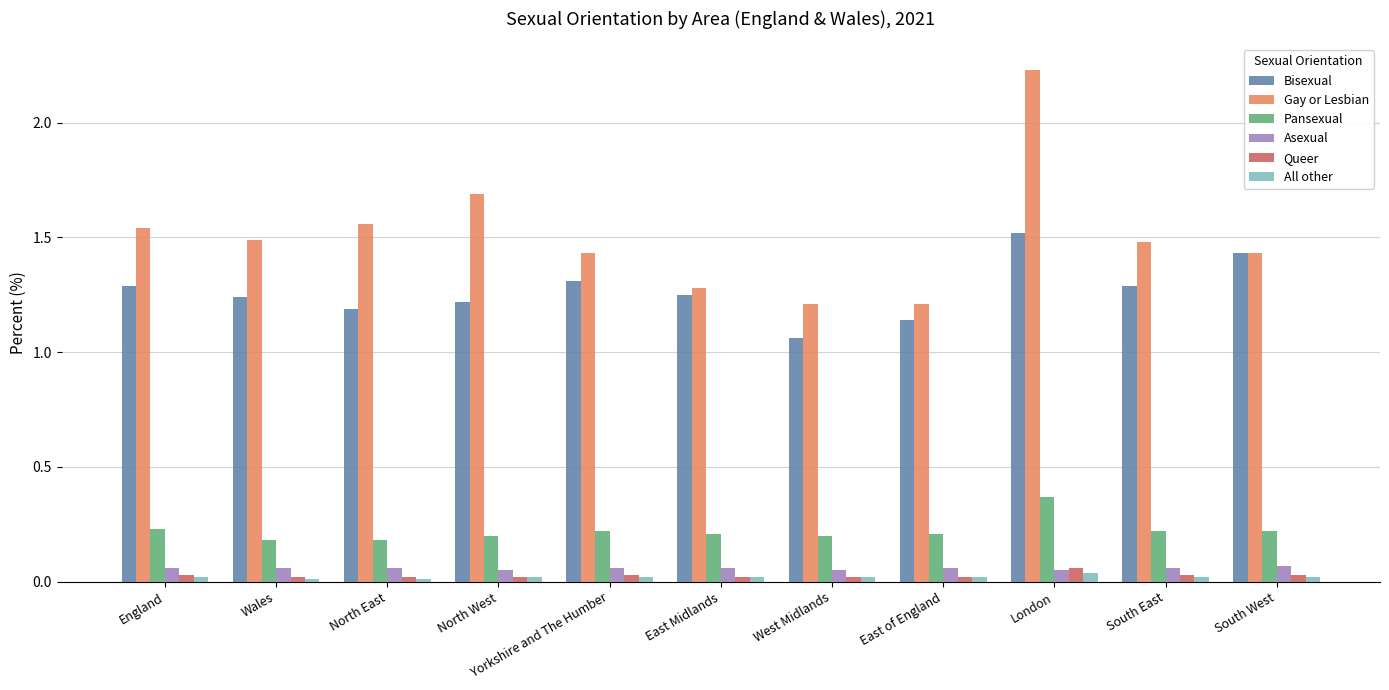

What is the difference between the second highest and second lowest values in the Gay or Lesbian series?

0.5